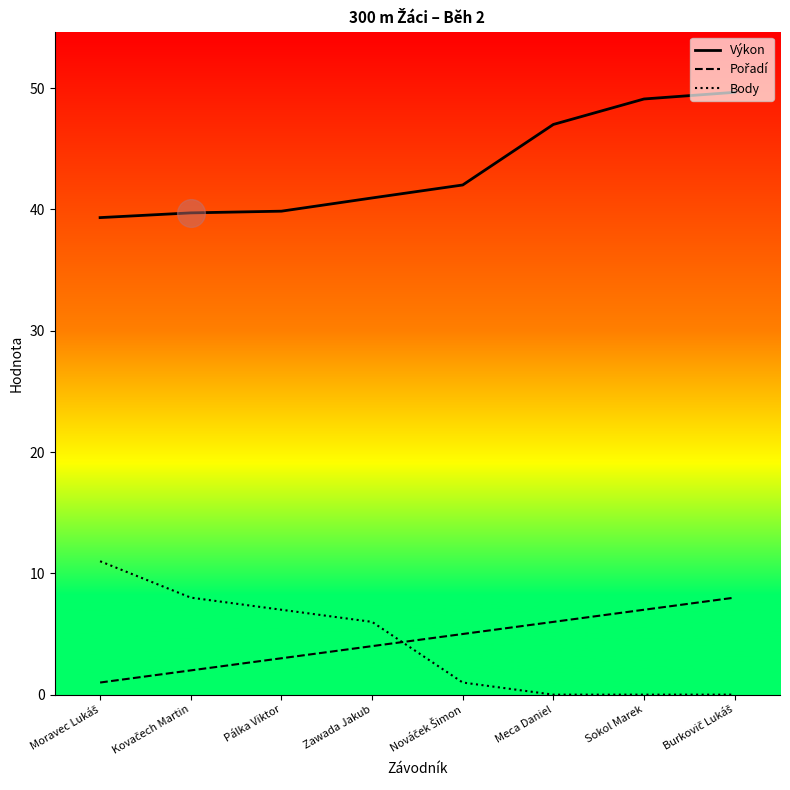

At how many categories does at least one series exceed 14?

8